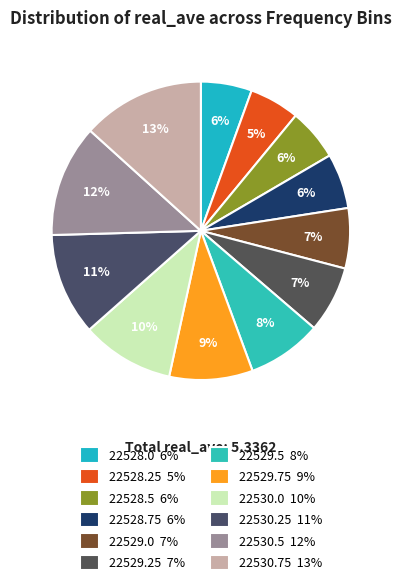

How many slices are in this pie chart?

12